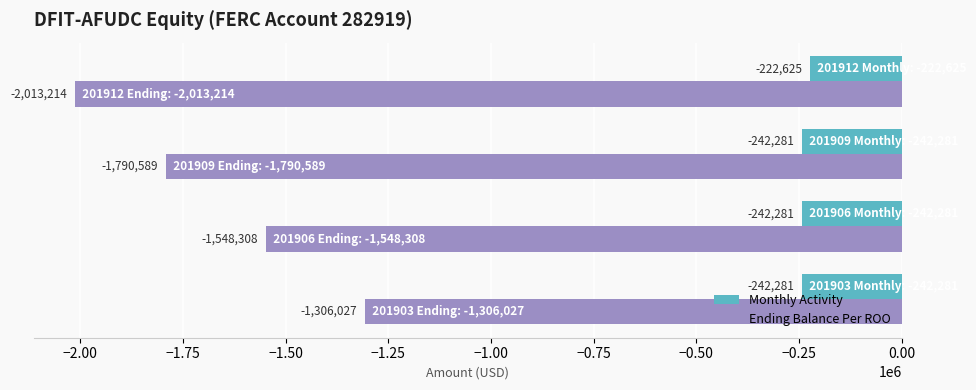

What are all the series names shown in the legend?

Monthly Activity, Ending Balance Per ROO